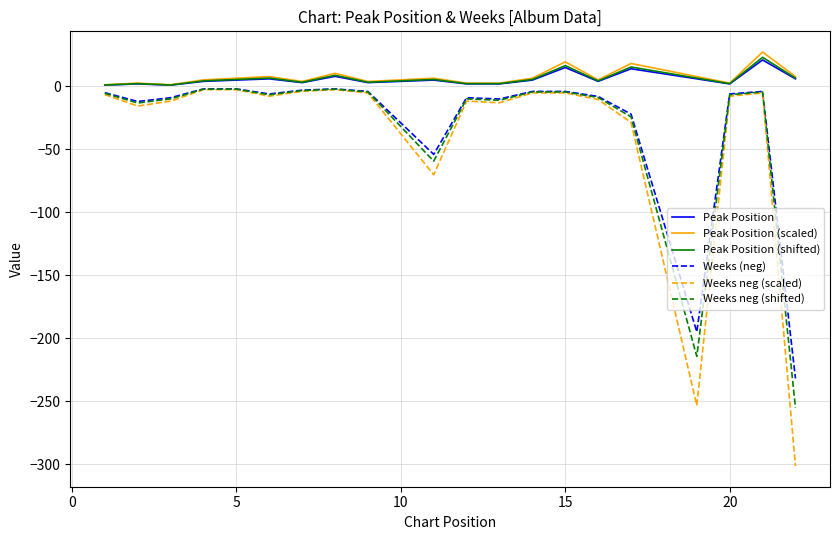

What is the maximum value for Peak Position (shifted)?

23.1